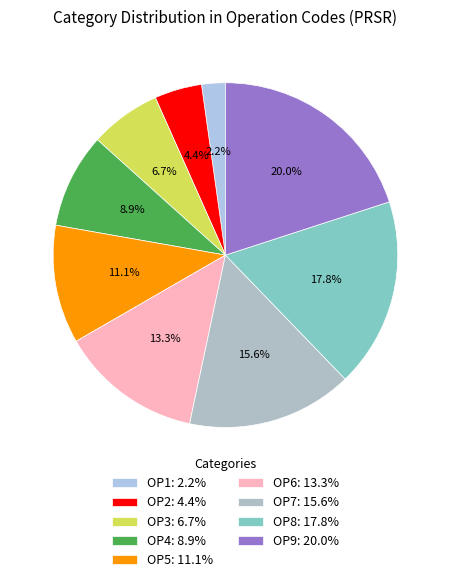

Count the number of slices in the pie.

9